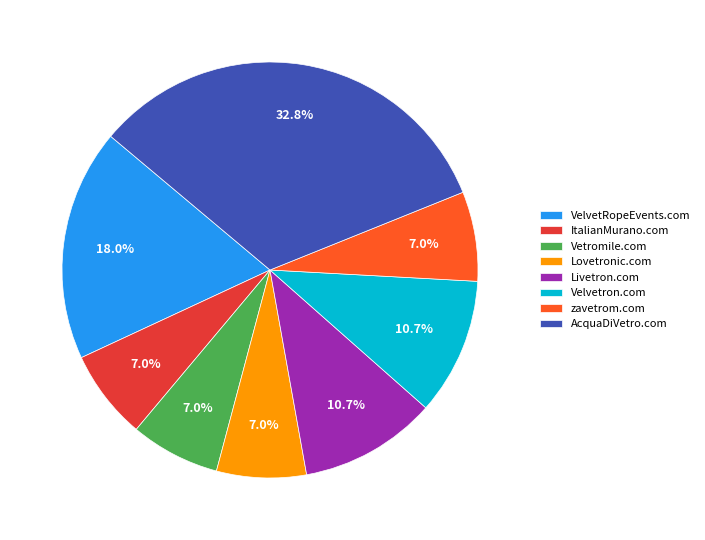

To the nearest percent, what is the difference between the Velvetron.com and Lovetronic.com slice percentages?

4%